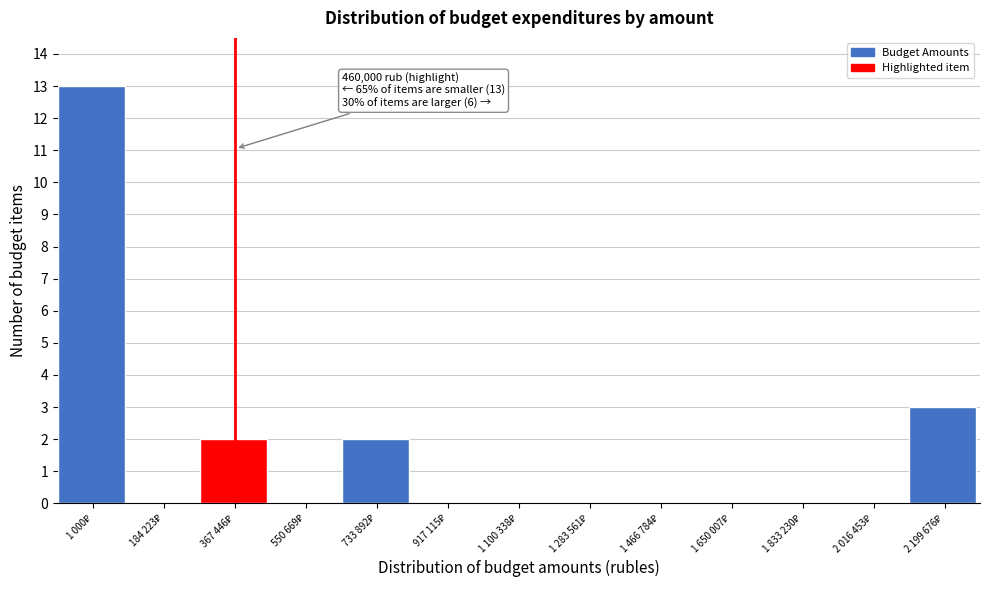

What is the greatest value displayed?

13